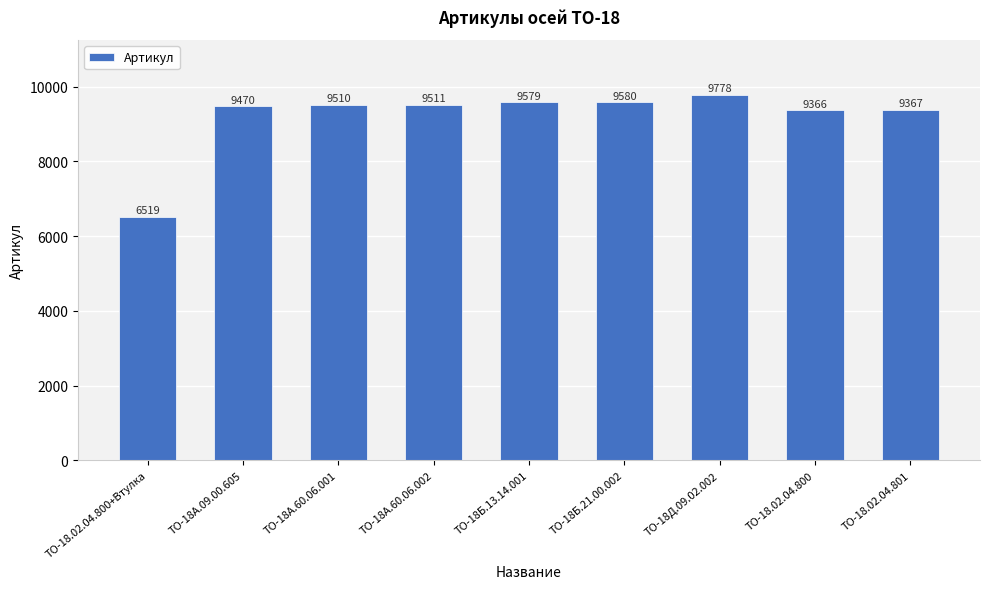

What is the approximate value at ТО-18Б.21.00.002?

9580